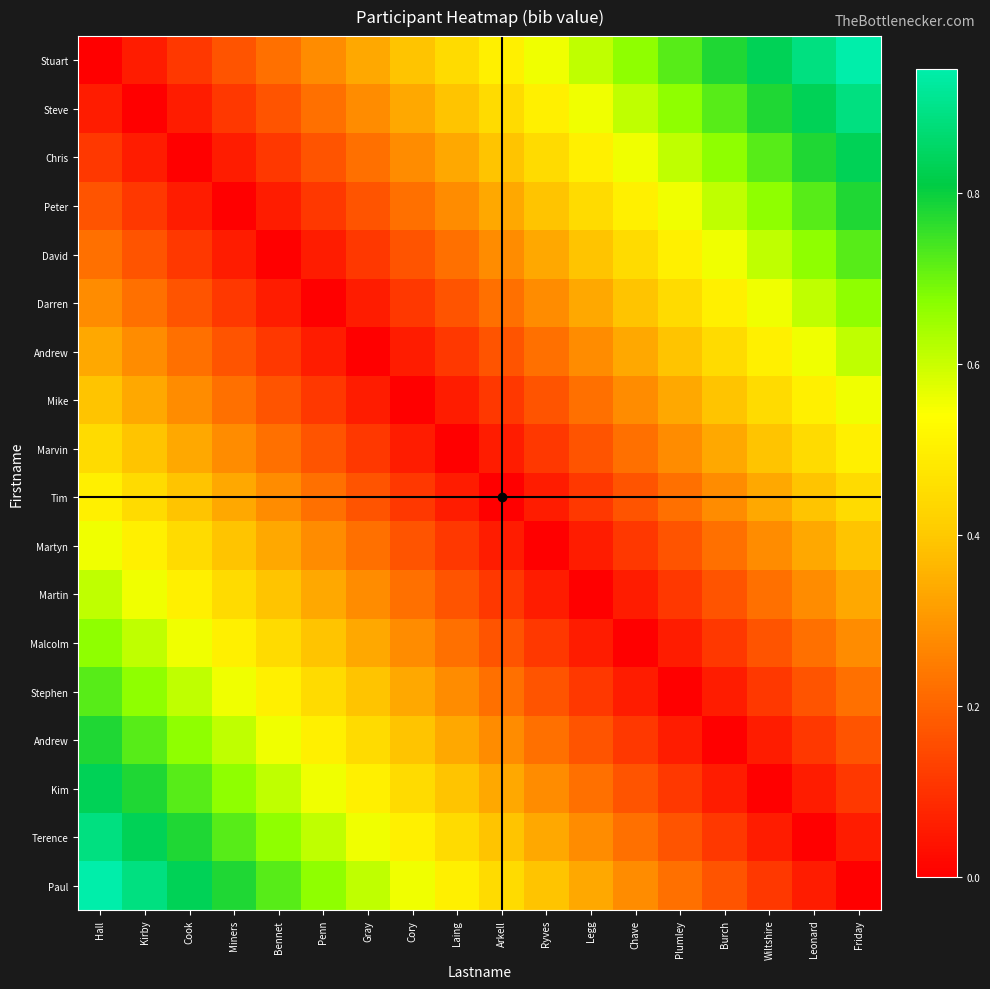

At how many categories does at least one series exceed 0?

18